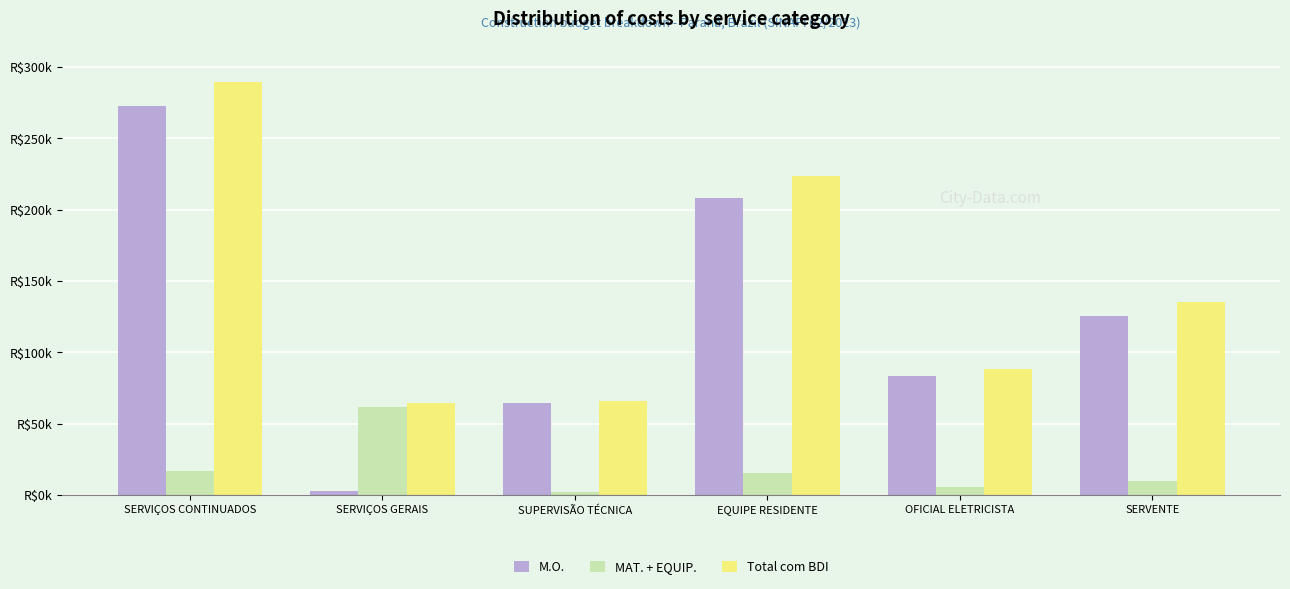

What is the difference between the highest and lowest values at SERVIÇOS CONTINUADOS?

272671.0